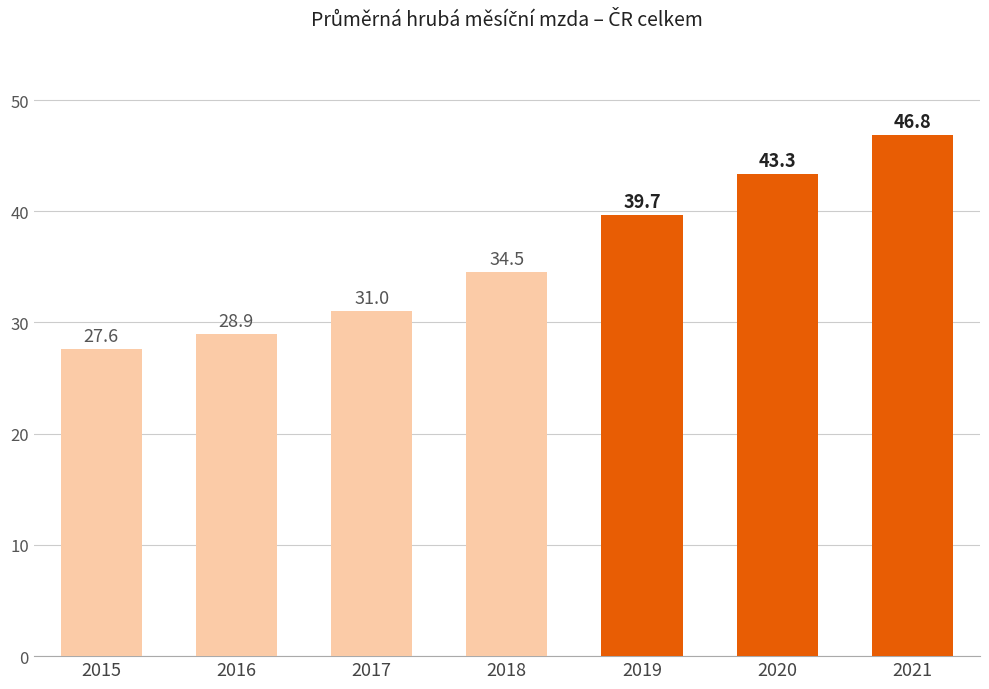

What is the value of the 7th bar from the left?

46842.6